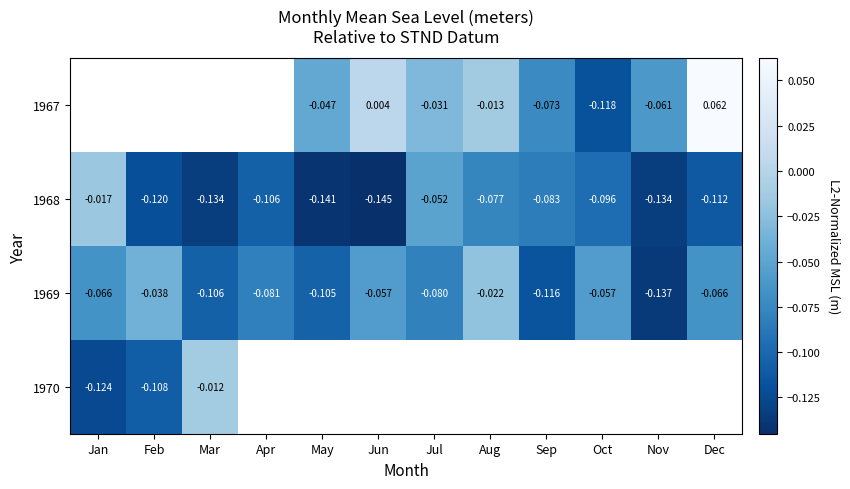

Where is 1968 nearest to the value 0?

Jan